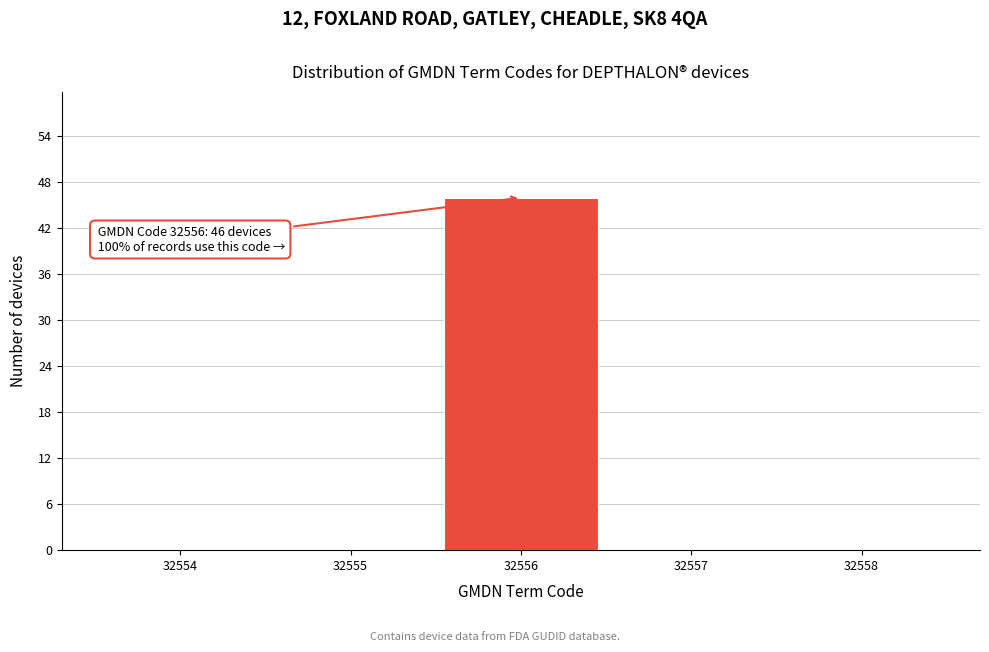

Which range on the x-axis has the tallest bar?

32555.5 to 32556.5